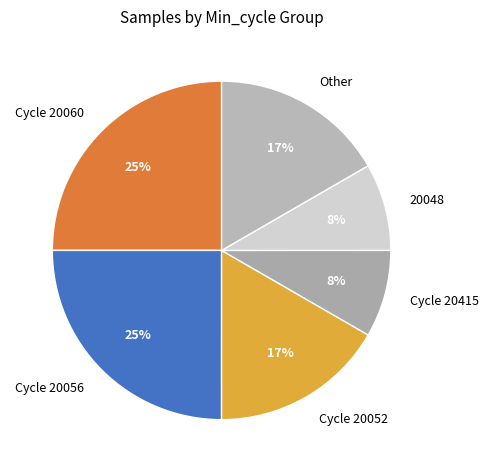

Which has a higher value, Cycle 20060 or Cycle 20415?

Cycle 20060